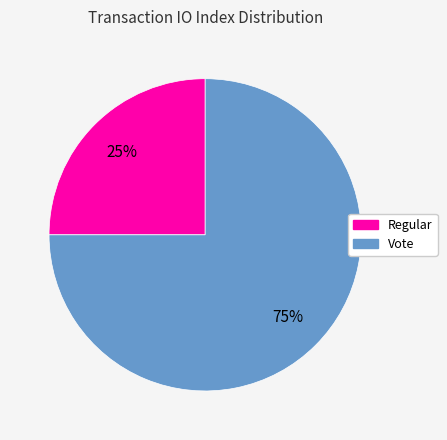

Combined, do Regular and Vote account for over 50%?

Yes